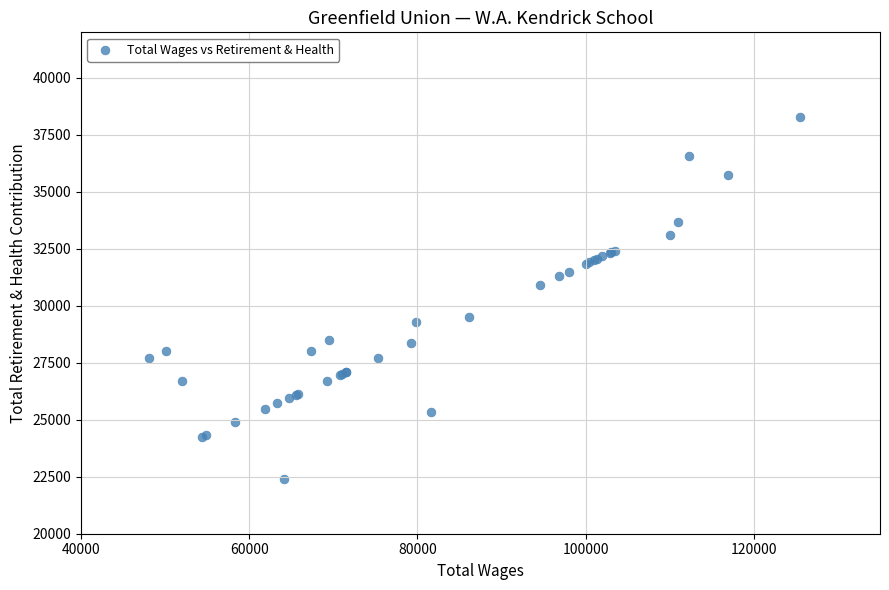

What Y value in the scatter plot is closest to 30355?

30920